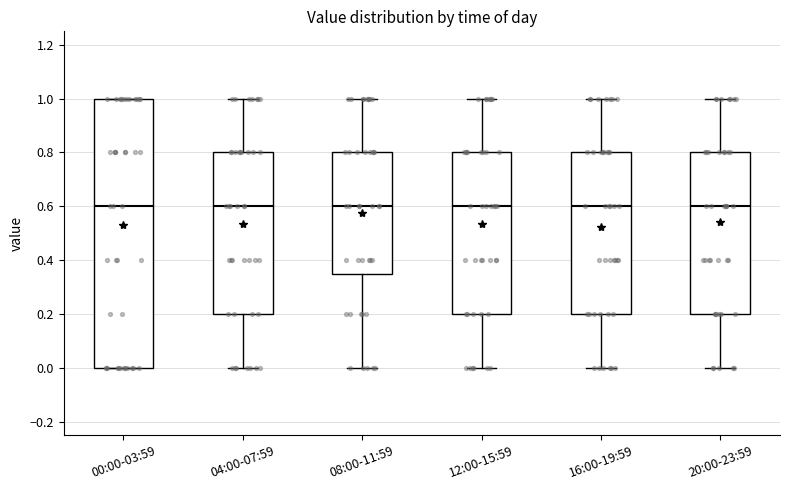

Where is the lower edge of the box for 08:00-11:59 on the y-axis? The values are not printed on the chart, so give them approximately, as read against the axis.

0.36